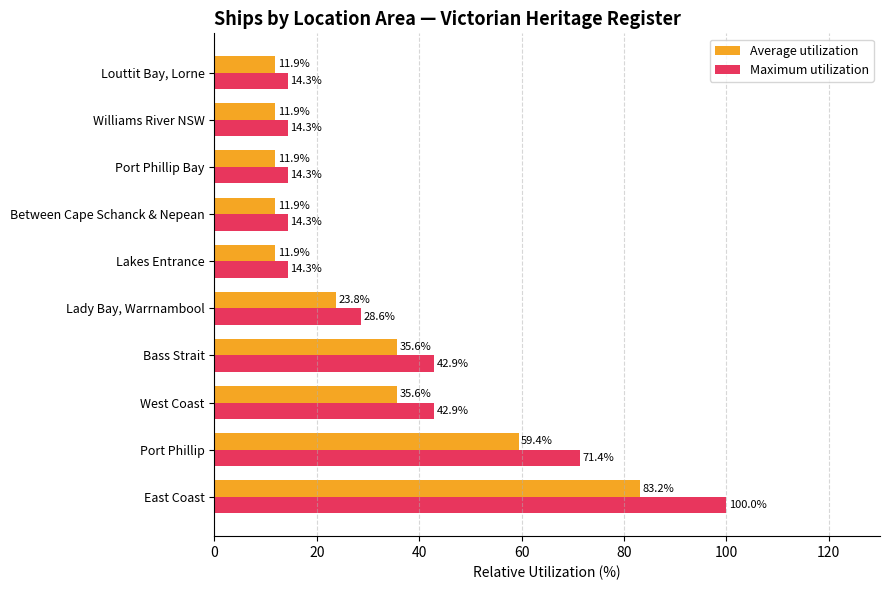

What is the difference between the Average utilization values at East Coast and Port Phillip Bay?

71.3